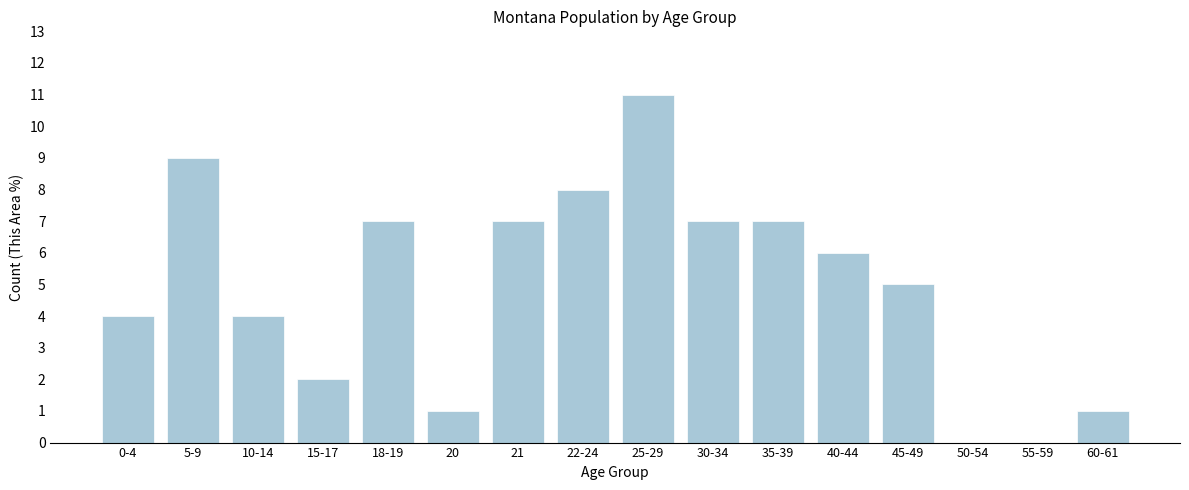

Reading left to right, what are all the values shown in this chart?

0-4=4	5-9=9	10-14=4	15-17=2	18-19=7	20=1	21=7	22-24=8	25-29=11	30-34=7	35-39=7	40-44=6	45-49=5	50-54=0	55-59=0	60-61=1